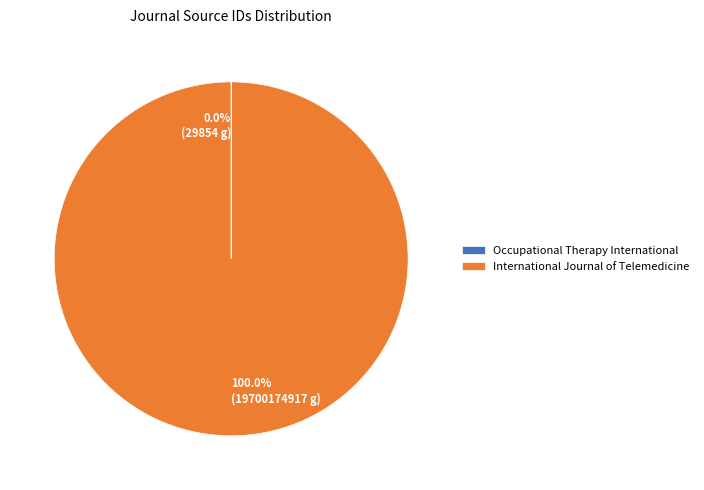

Is International Journal of Telemedicine the majority of the pie?

Yes